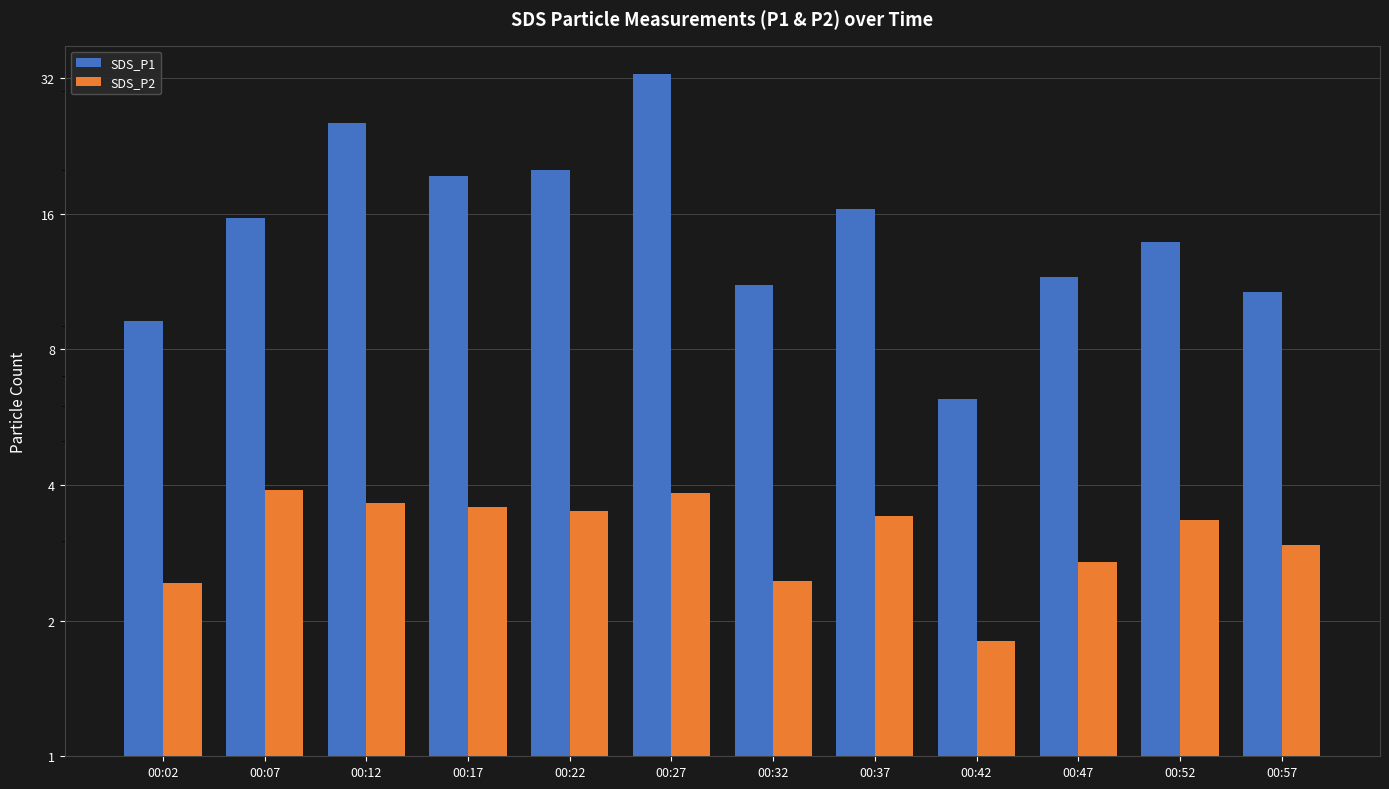

What is the difference between the SDS_P2 values at 00:57 and 00:32?

0.5